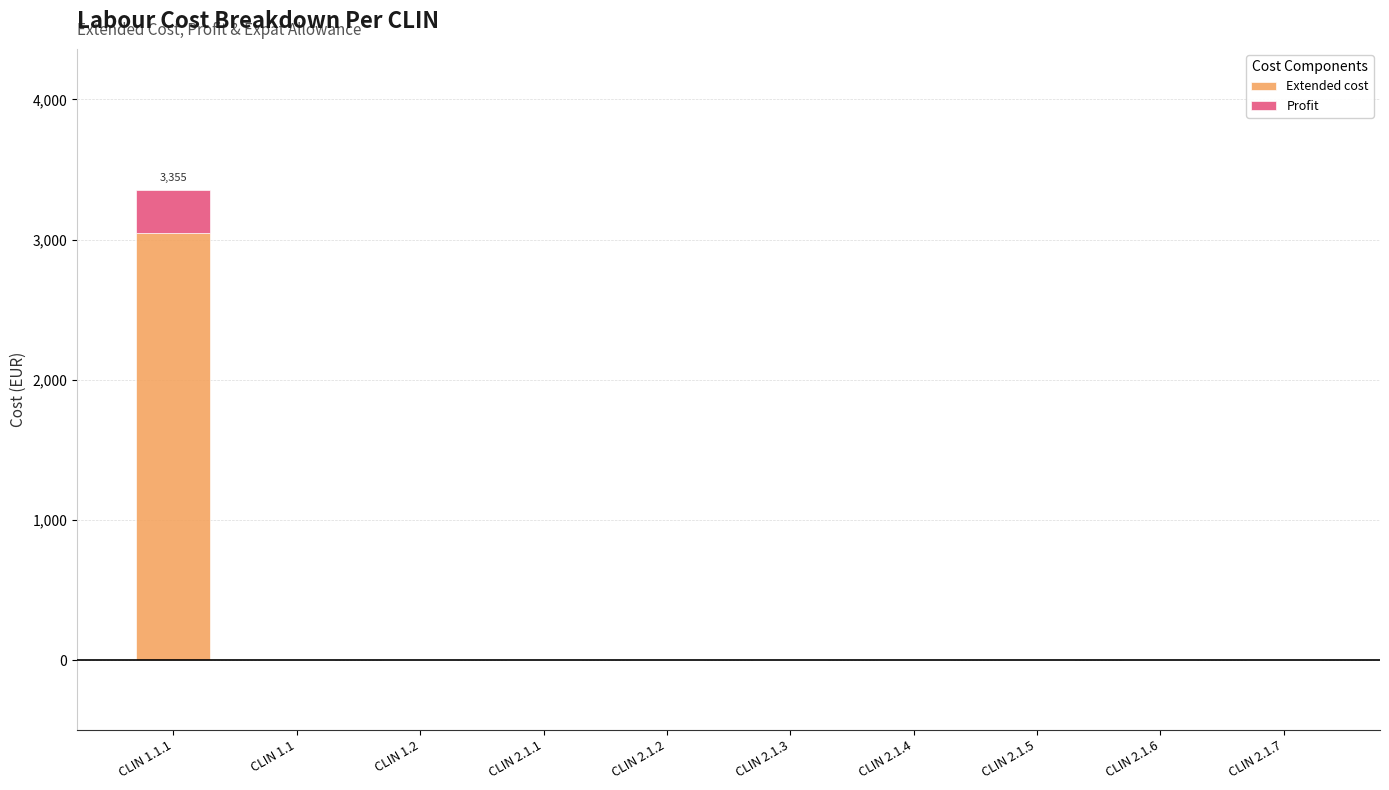

Are the bars horizontal?

No